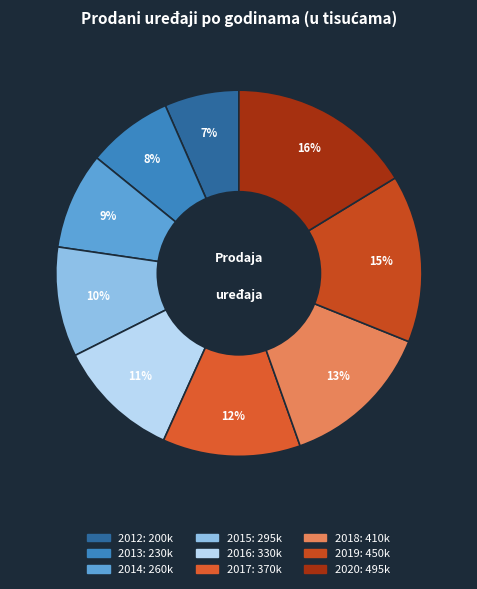

Rank the categories by value from highest to lowest.

2020, 2019, 2018, 2017, 2016, 2015, 2014, 2013, 2012